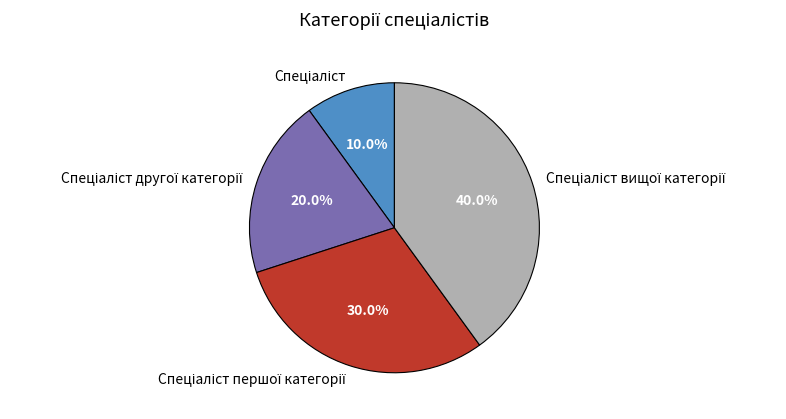

Is there a majority slice in this chart?

No